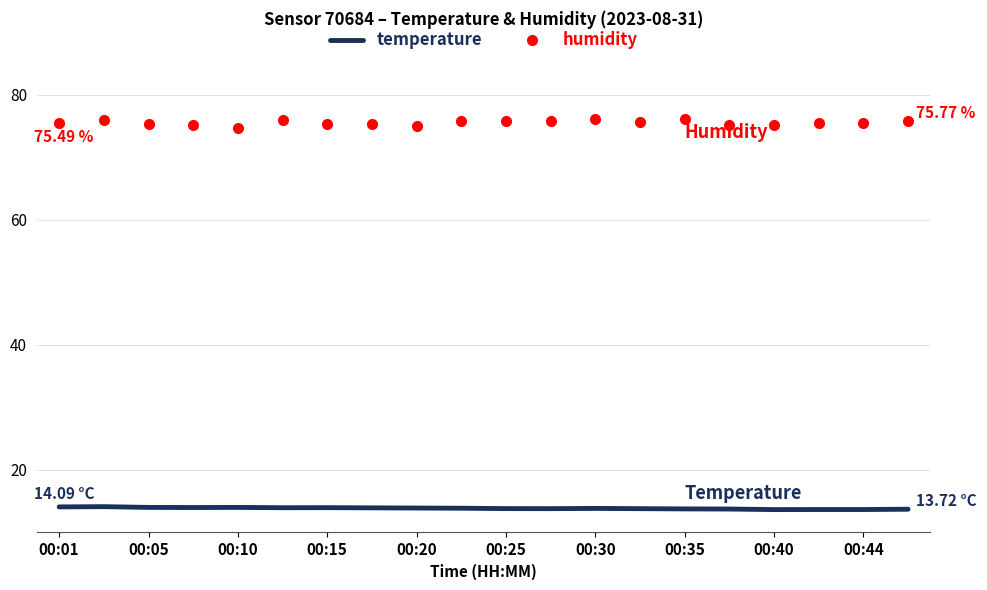

Rank the series by their average value, from lowest to highest.

temperature, humidity